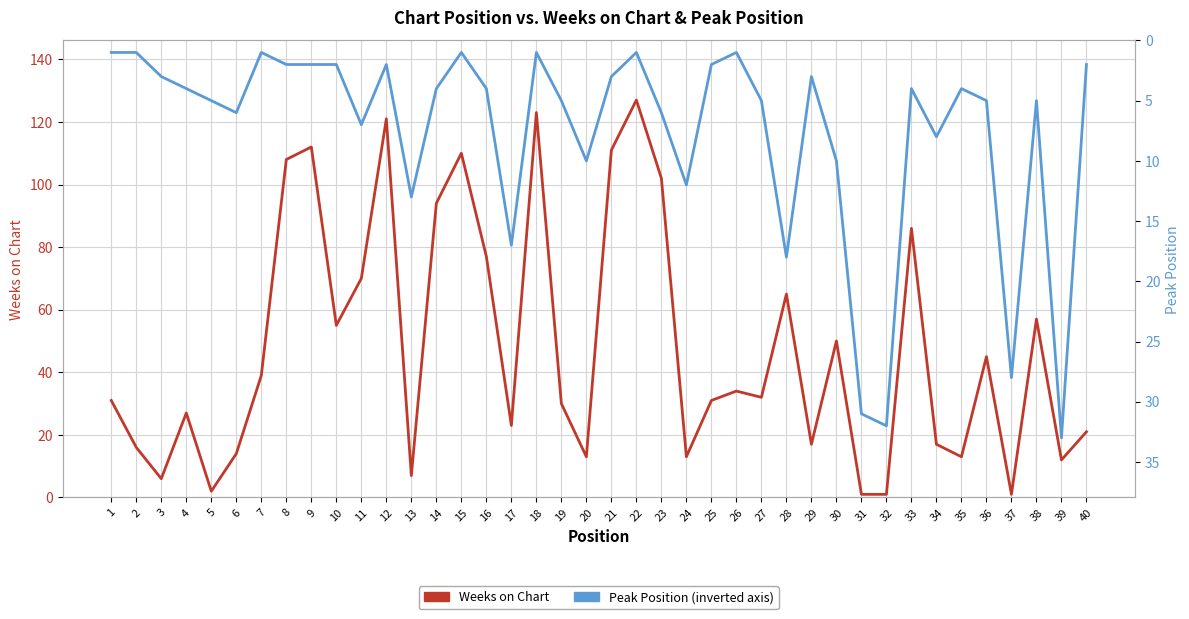

What is the sum of all Weeks on Chart values?

1914